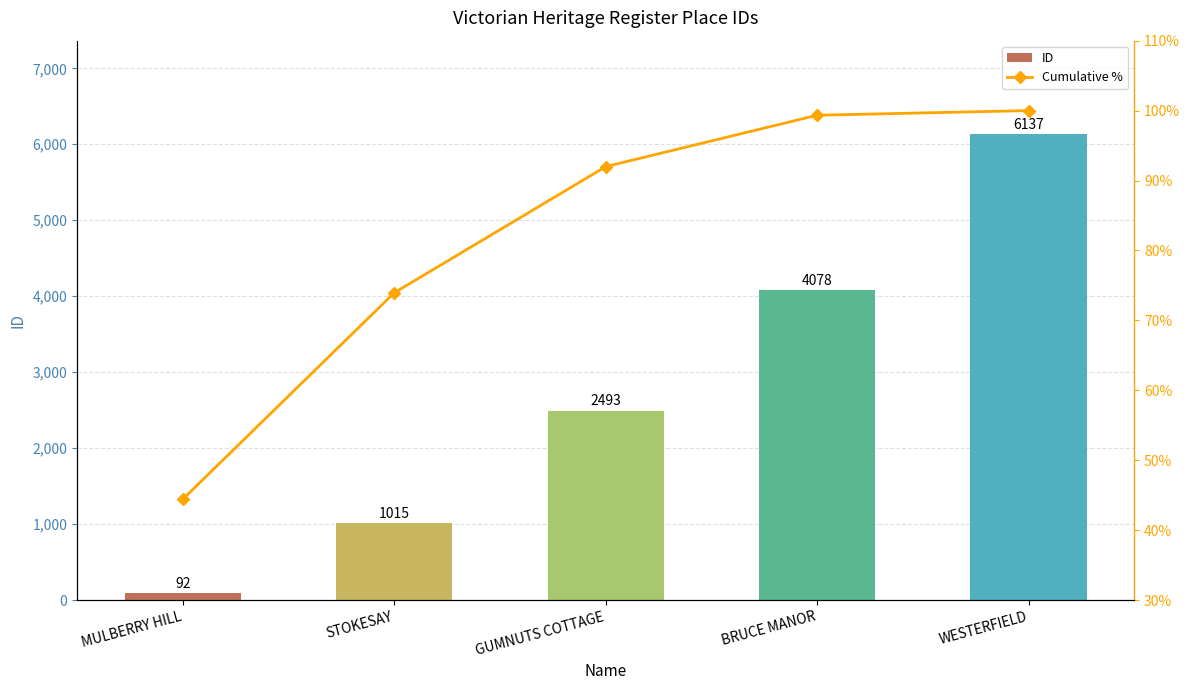

What is the value of the ID bar at the 3rd from the left?

2493